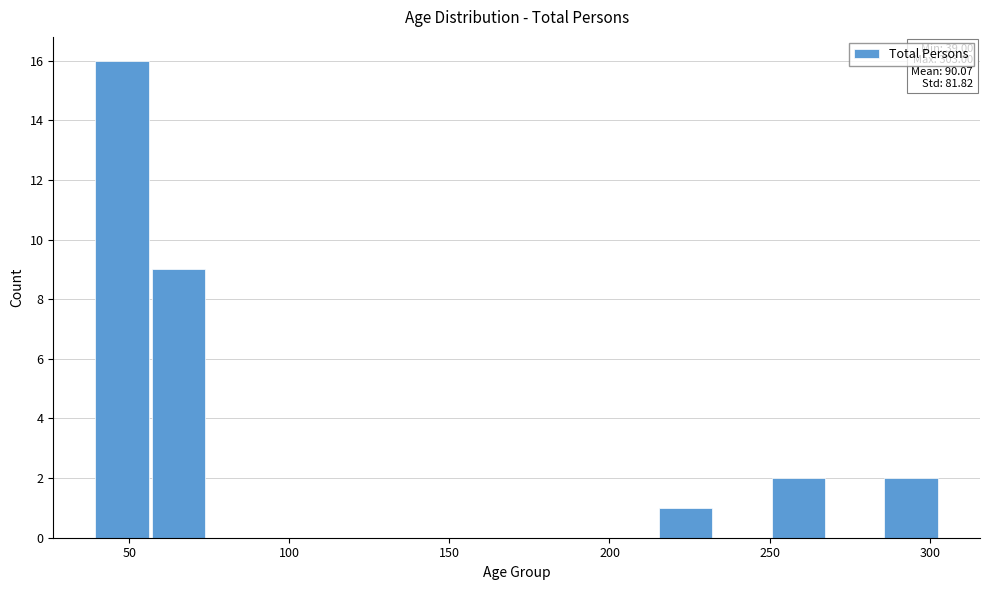

Read against the x-axis, roughly where is the centre of the tallest bar?

50